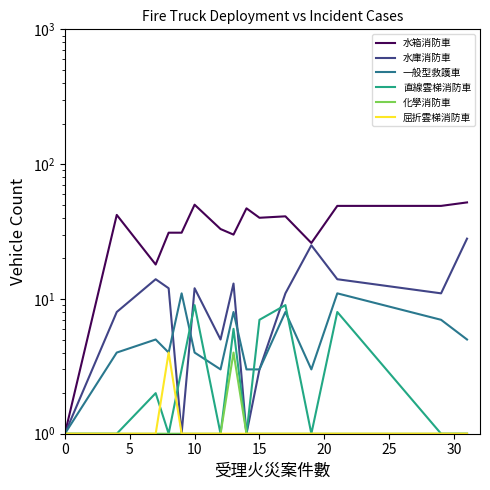

How many values in the 一般型救護車 series exceed 4?

7